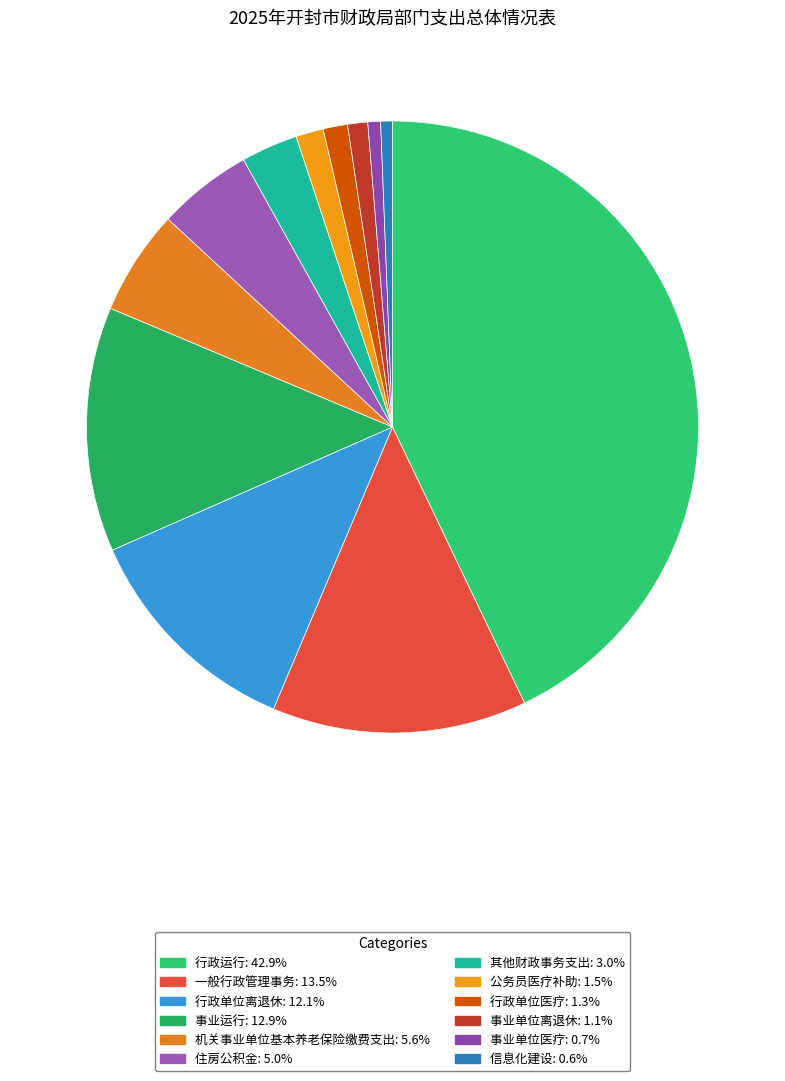

To the nearest percent, what is the difference between the largest and smallest slice percentages?

42%